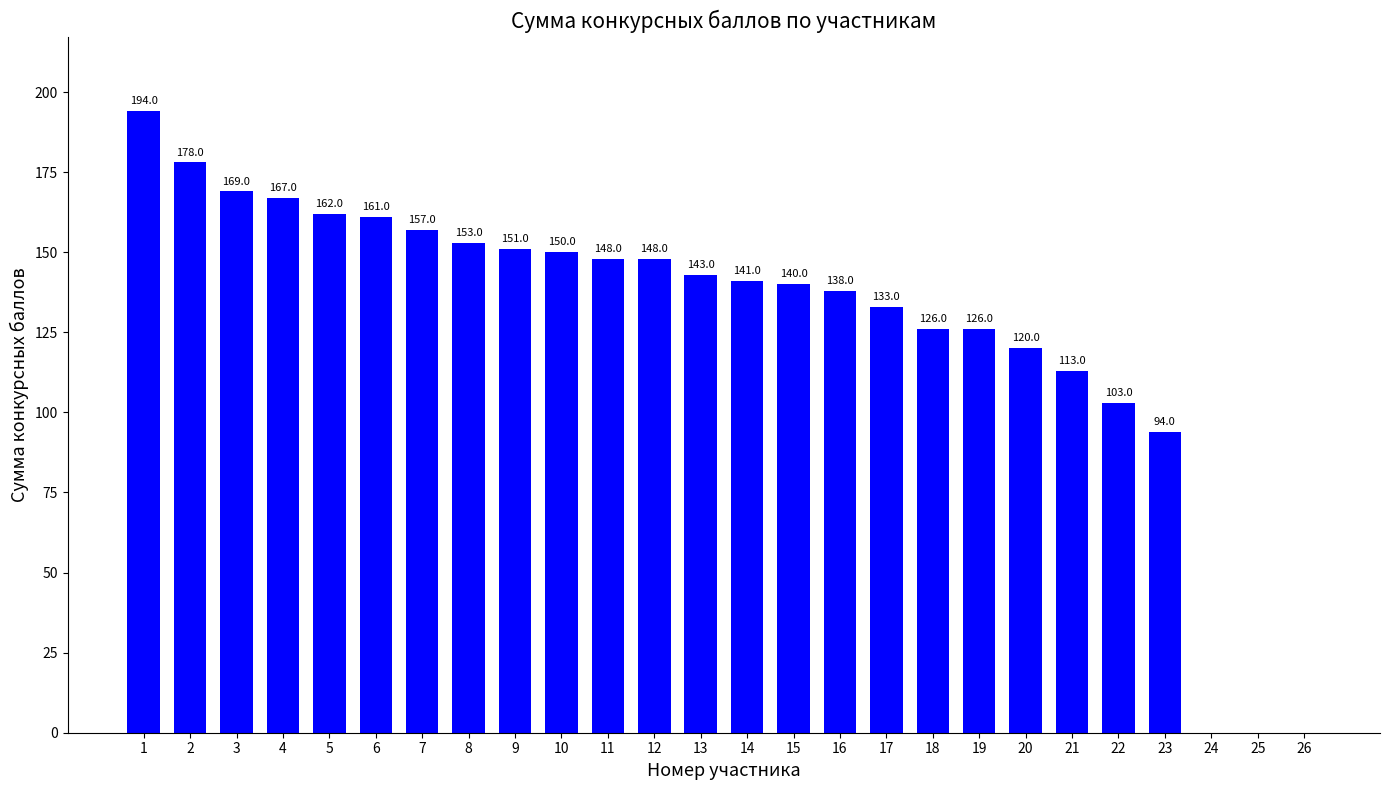

What is the sum of all values?

3315